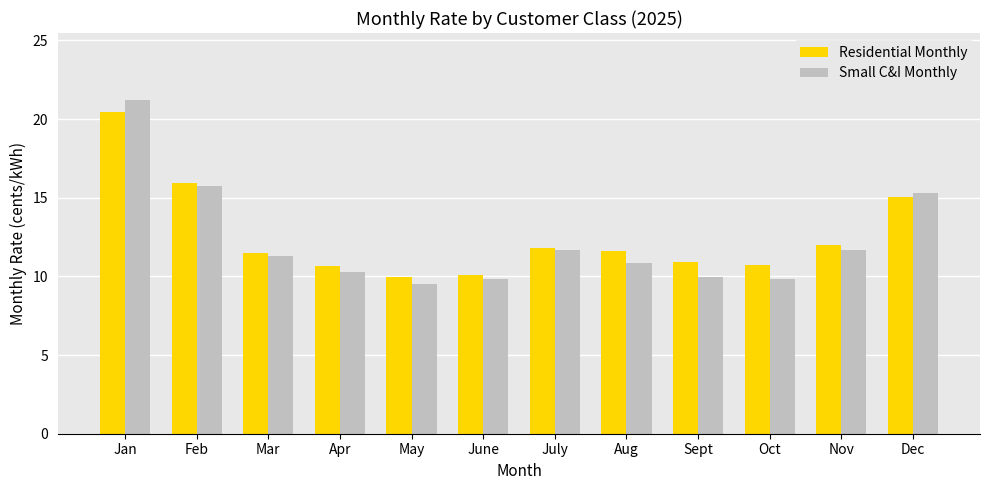

Is it true that Residential Monthly equals 3.6 at Apr?

False